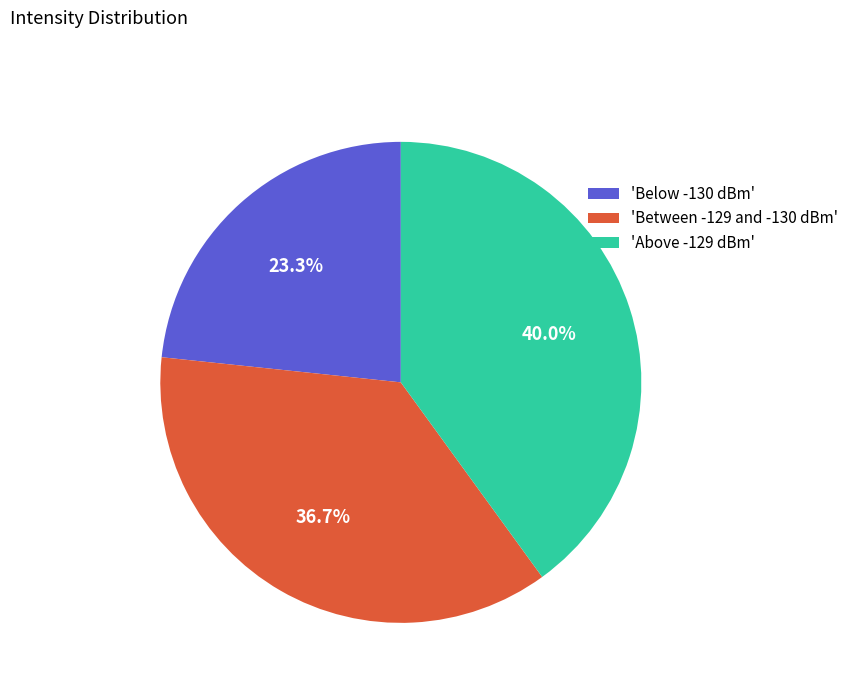

To the nearest percent, what is the difference between the largest and smallest slice percentages?

17%